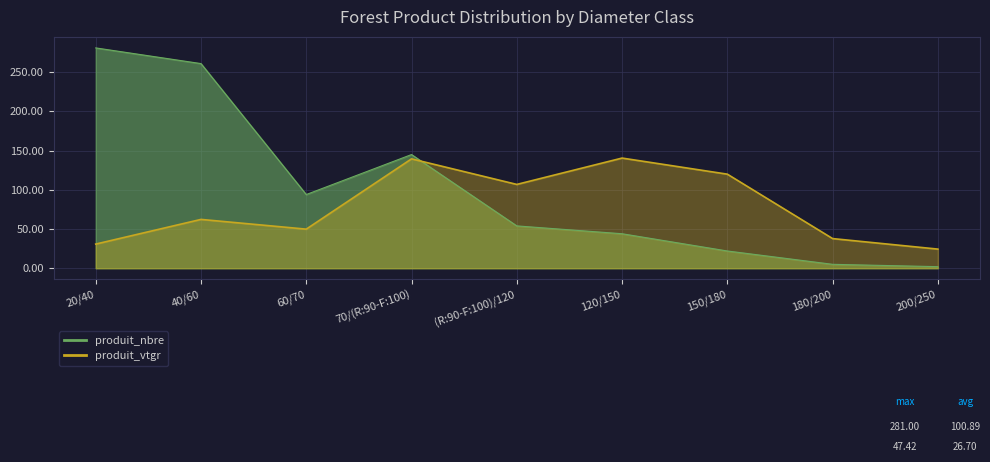

How many data points does each series have?

9